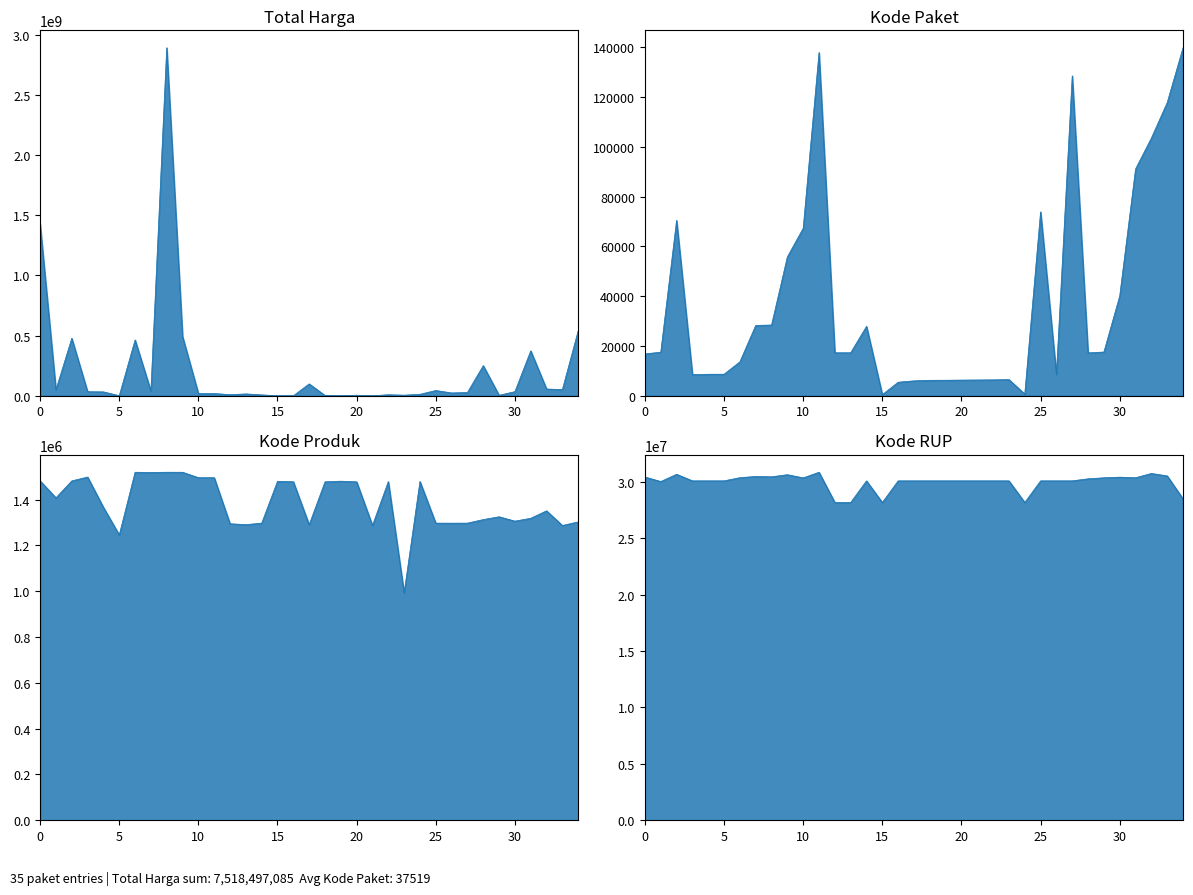

True or false: Total Harga has more than 1 points higher than both neighbors.

True